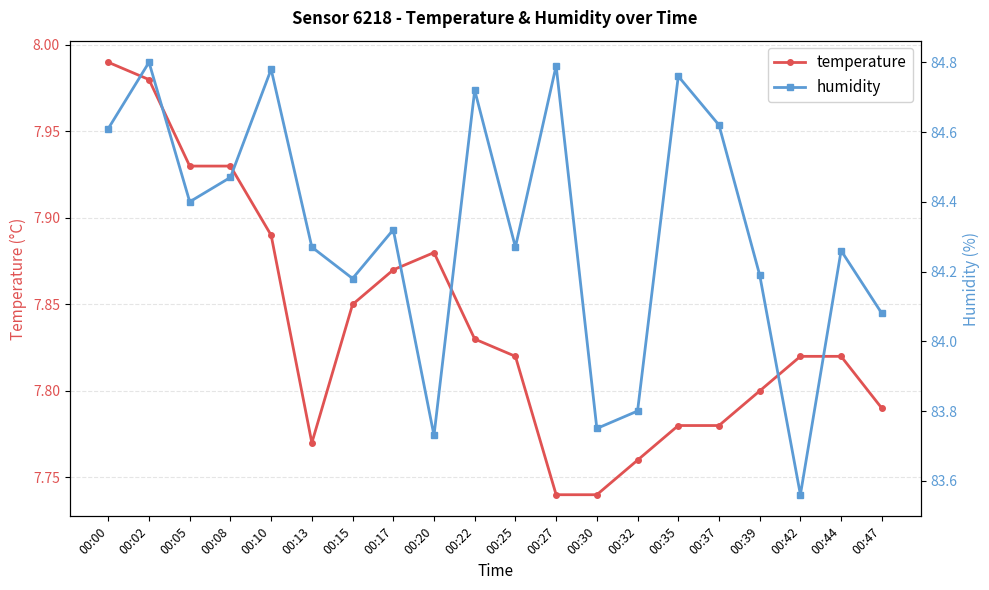

True or false: temperature and humidity cross at least once.

False